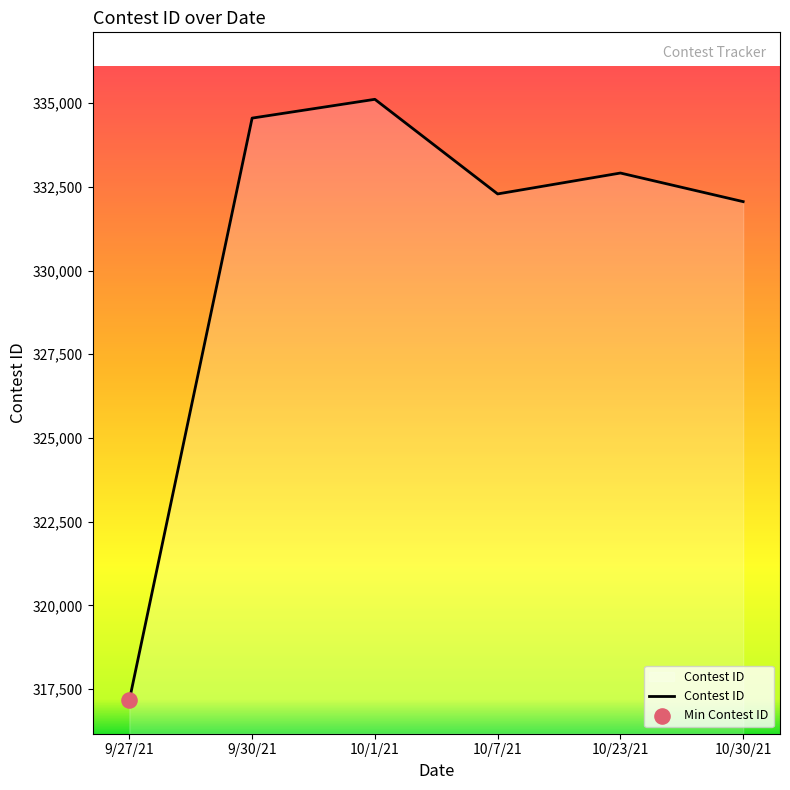

Approximately how many times larger is the value at 10/30/21 compared to 10/7/21?

1.0